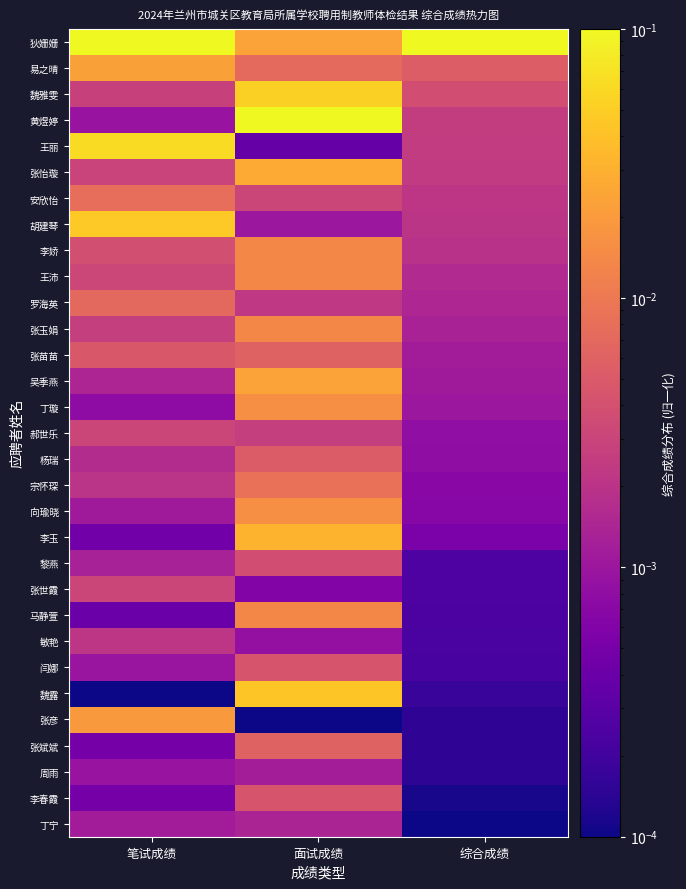

Which series has the largest total across all categories?

狄姗姗